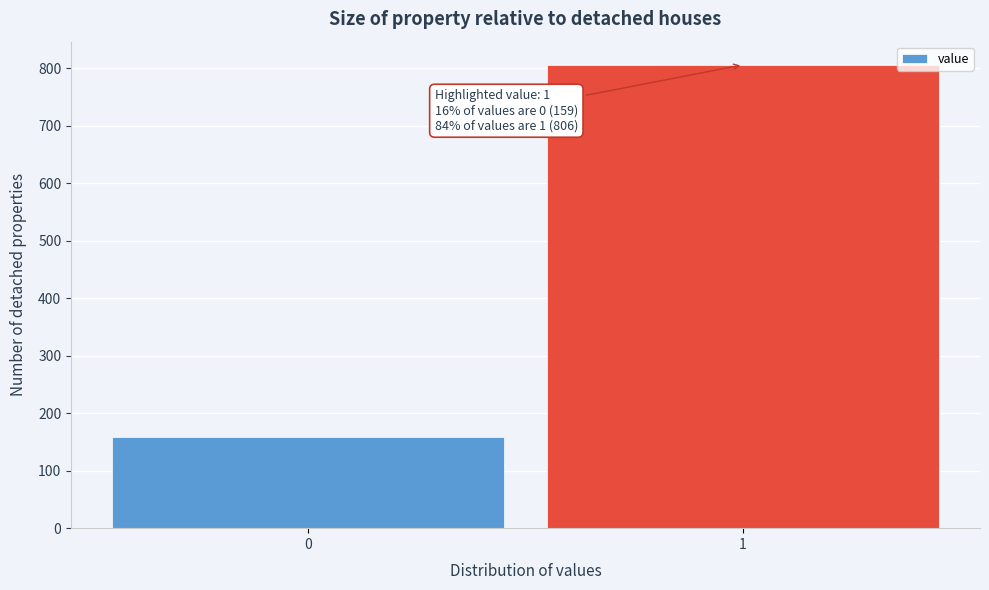

Reading right to left, transcribe all the data shown in this chart.

1=806	0=159